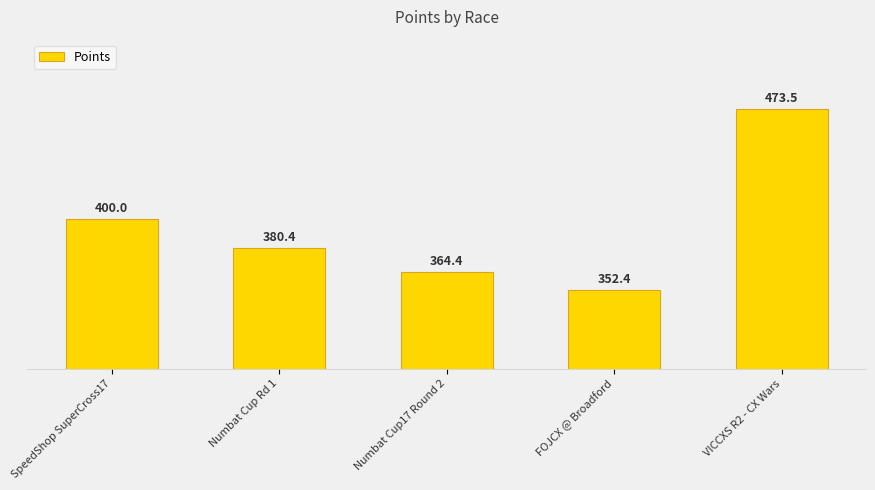

What is the difference between the second highest and second lowest values?

35.5